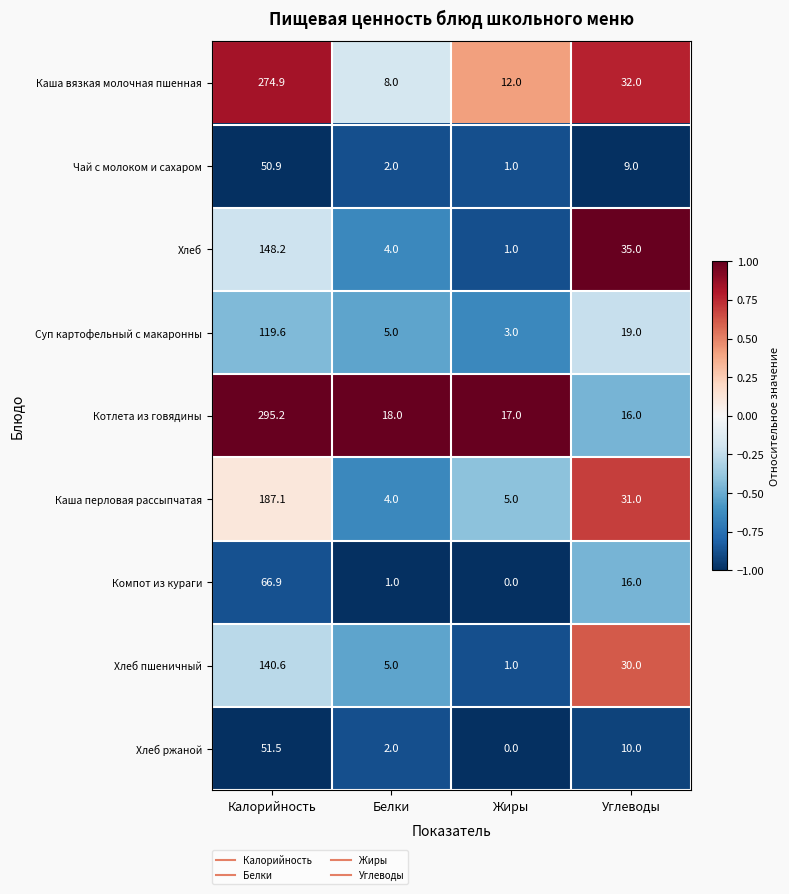

Which series has the largest total across all categories?

Котлета из говядины